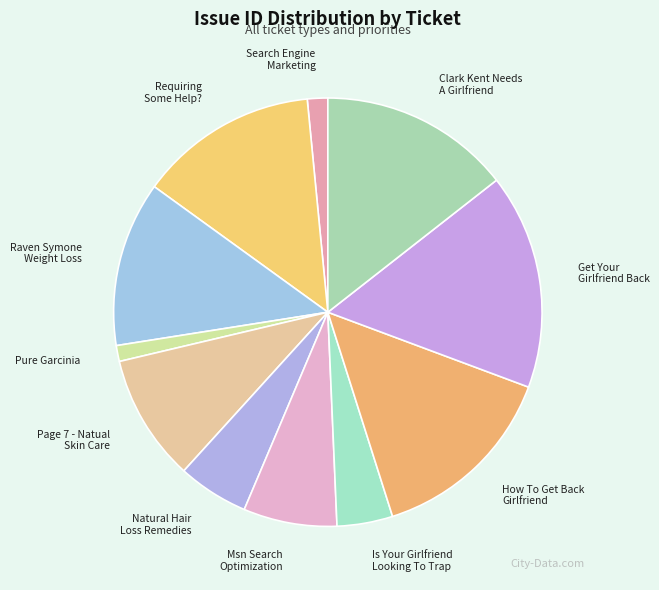

Combined, do Search Engine Marketing and How To Get Back Girlfriend account for over 50%?

No